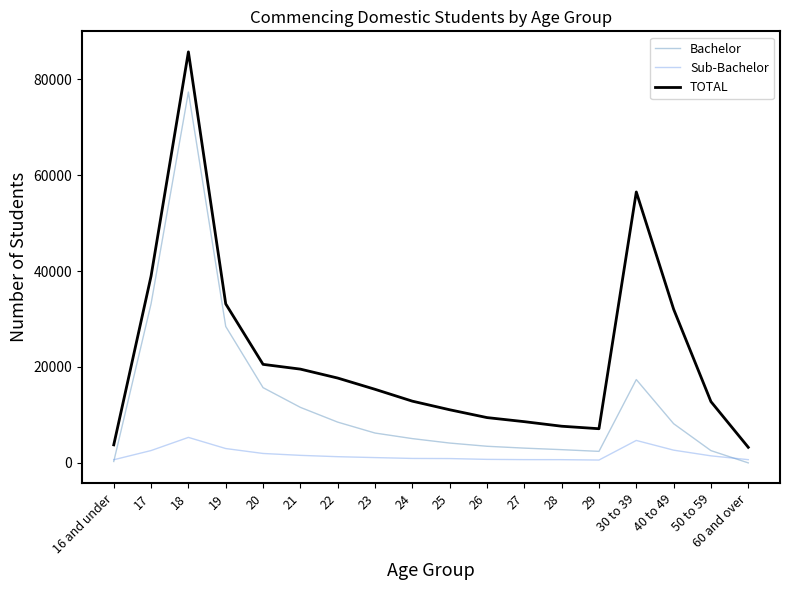

At how many categories does at least one series exceed 79570?

1